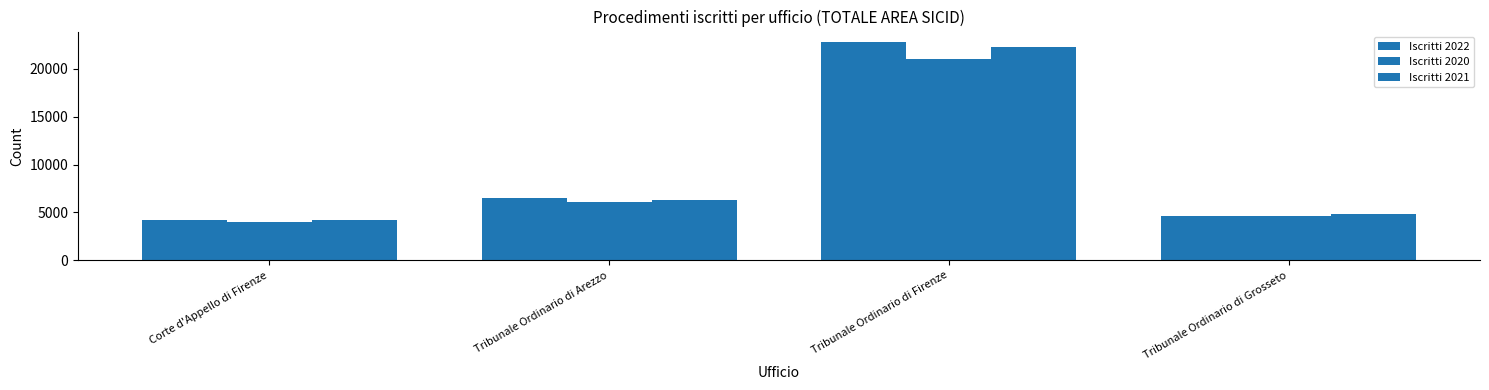

Are the bars grouped side by side (vs. stacked)?

Yes